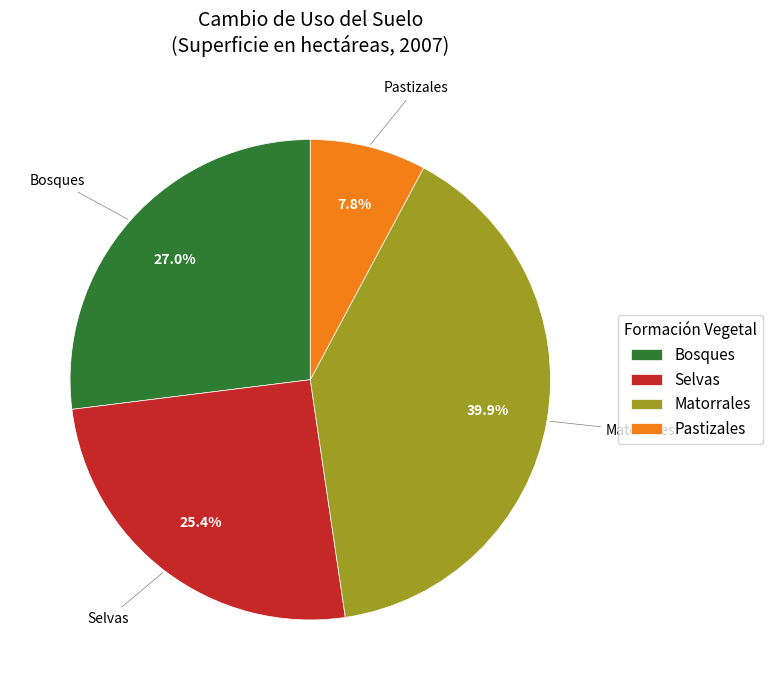

Which slice is the largest?

Matorrales